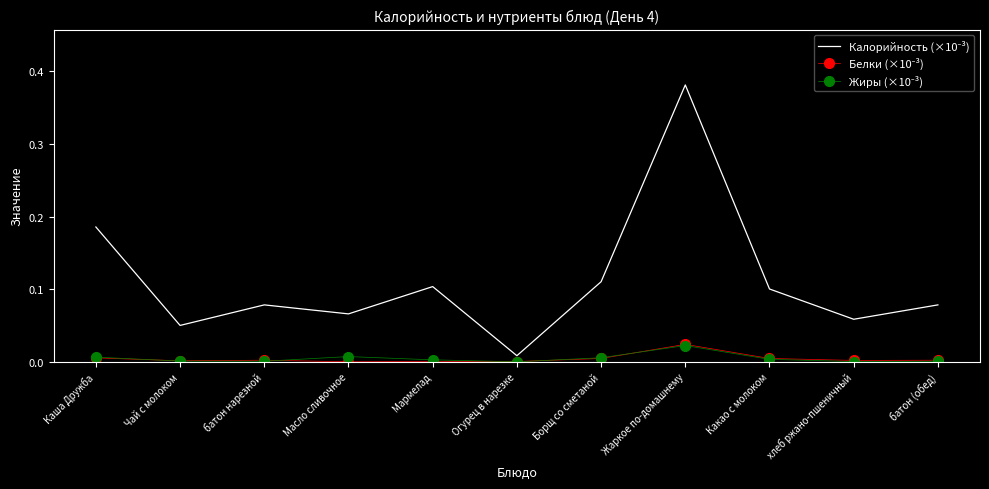

At which category is the sum across all series the highest?

Жаркое по-домашнему